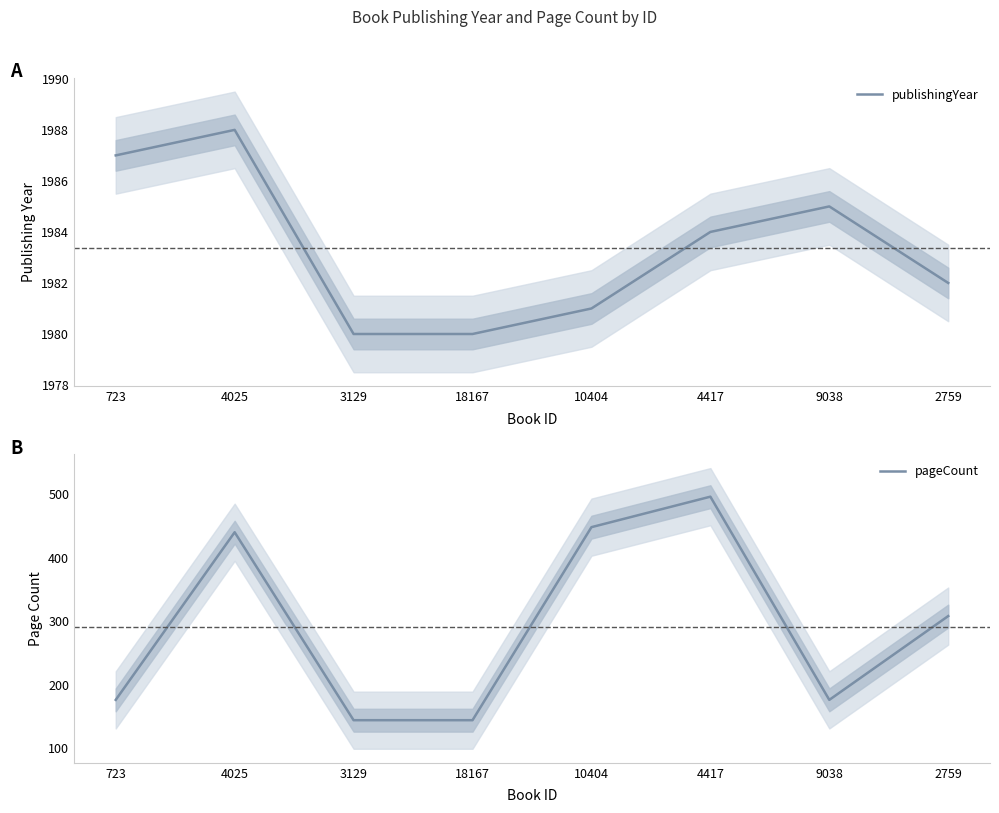

Does the chart display data point markers on the line(s)?

No